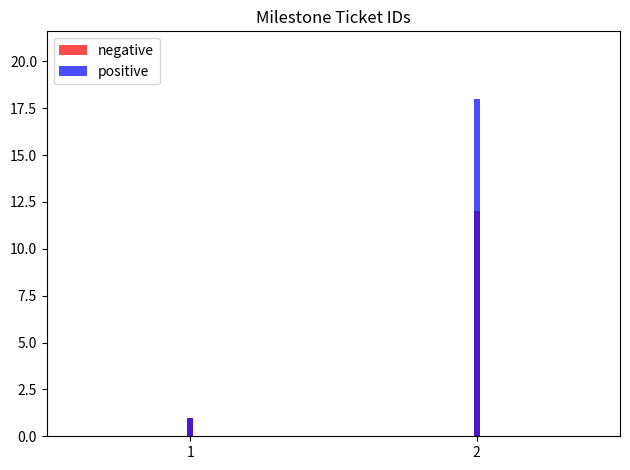

What is the maximum value shown in the chart?

18